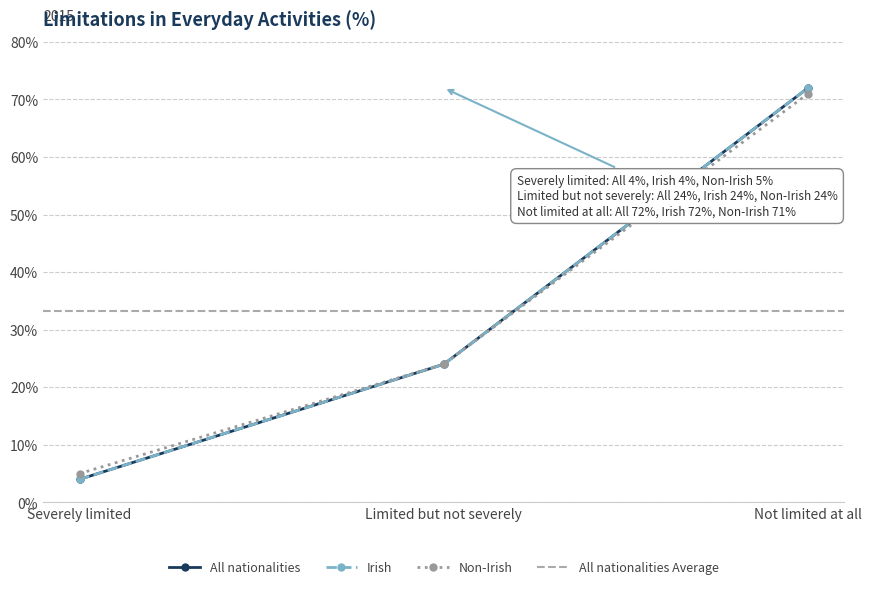

What is the sum of all All nationalities values?

100